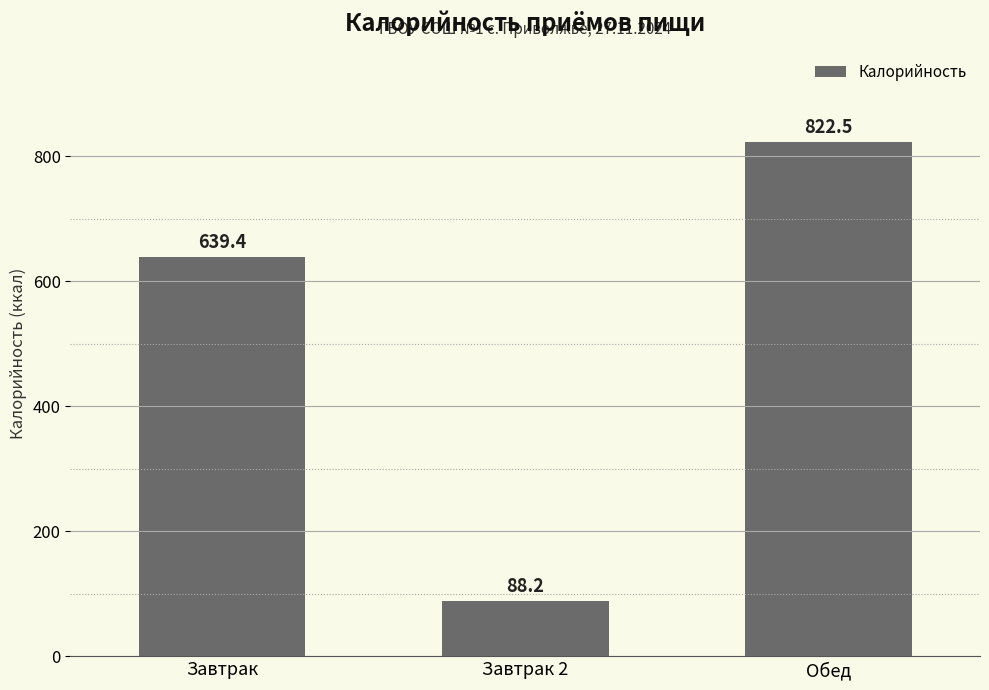

List the labels in order of value, smallest first.

Завтрак 2, Завтрак, Обед